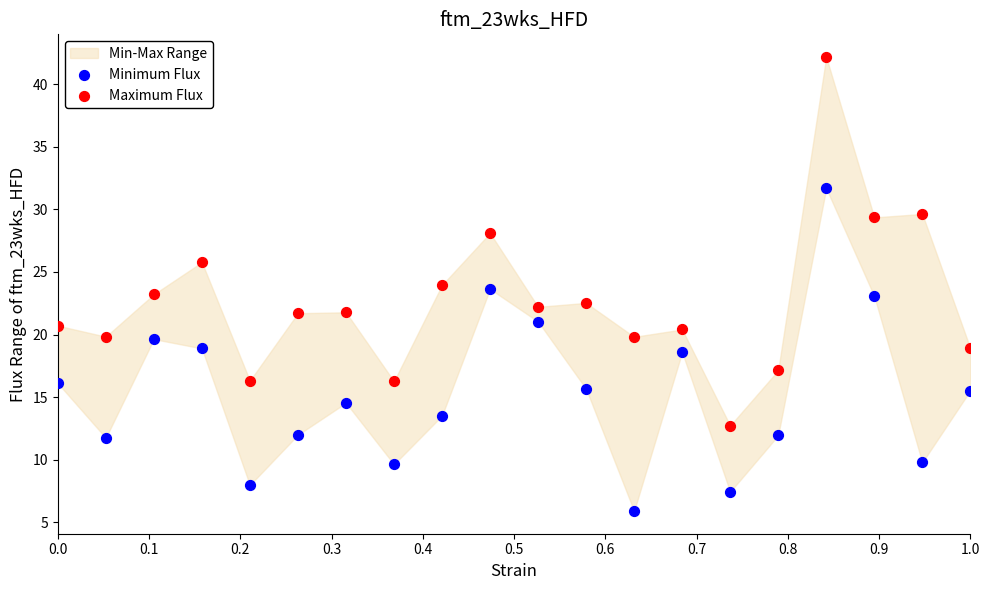

Which series has the largest Y range (max minus min)?

Maximum Flux